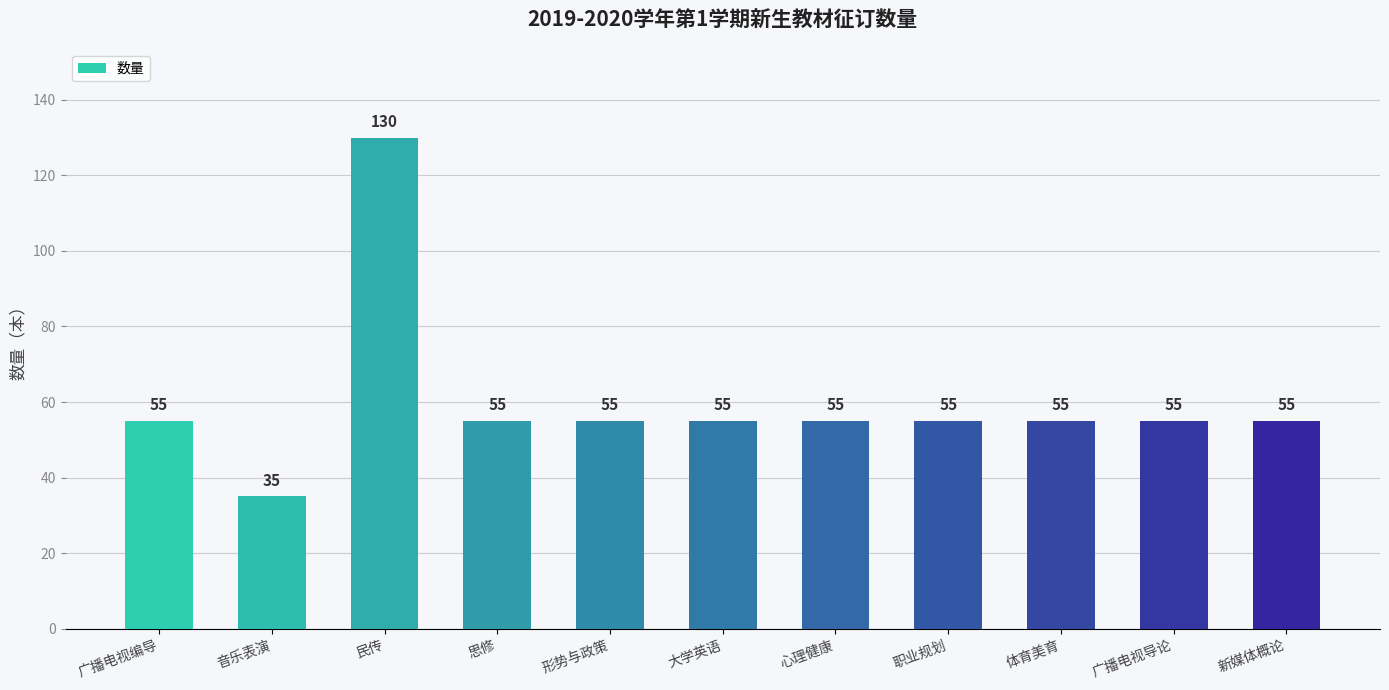

What is the difference between the values at 音乐表演 and 形势与政策?

20